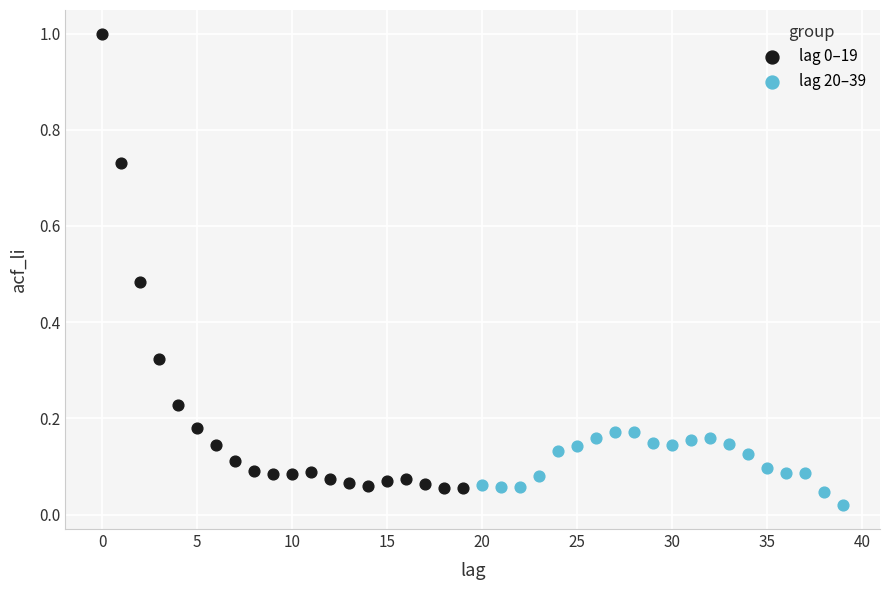

Which series contains the lowest Y value?

lag 20–39